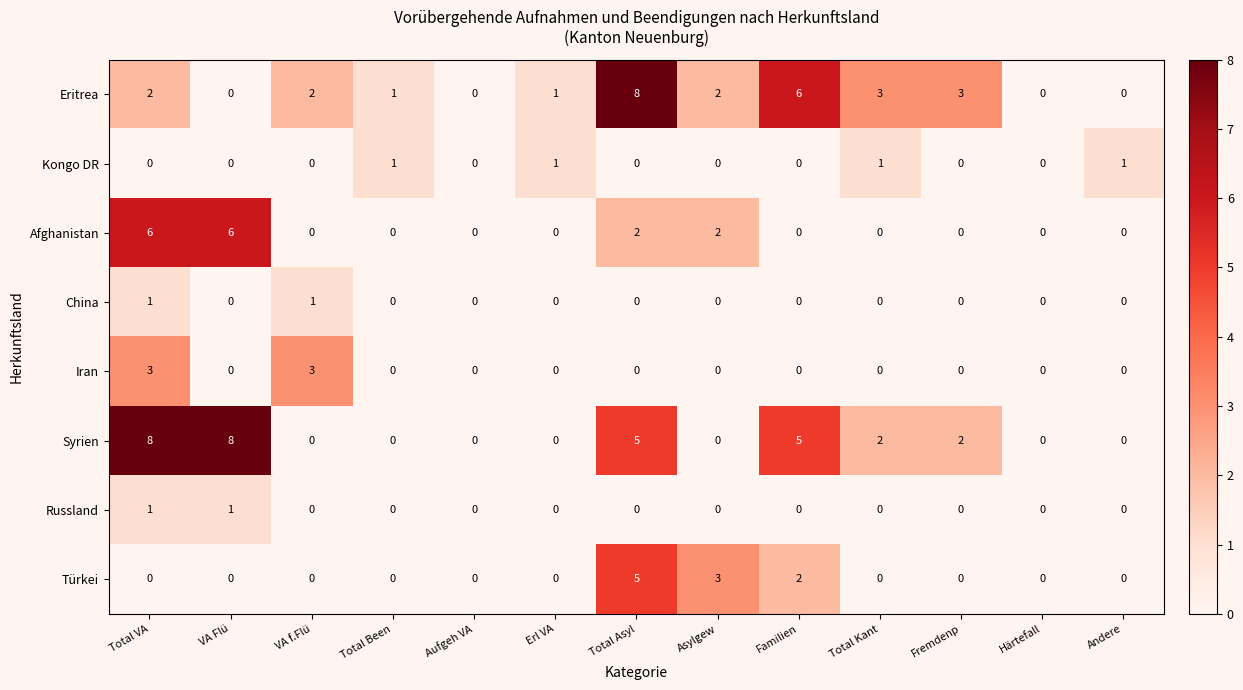

How many positive values does the Türkei series have?

3